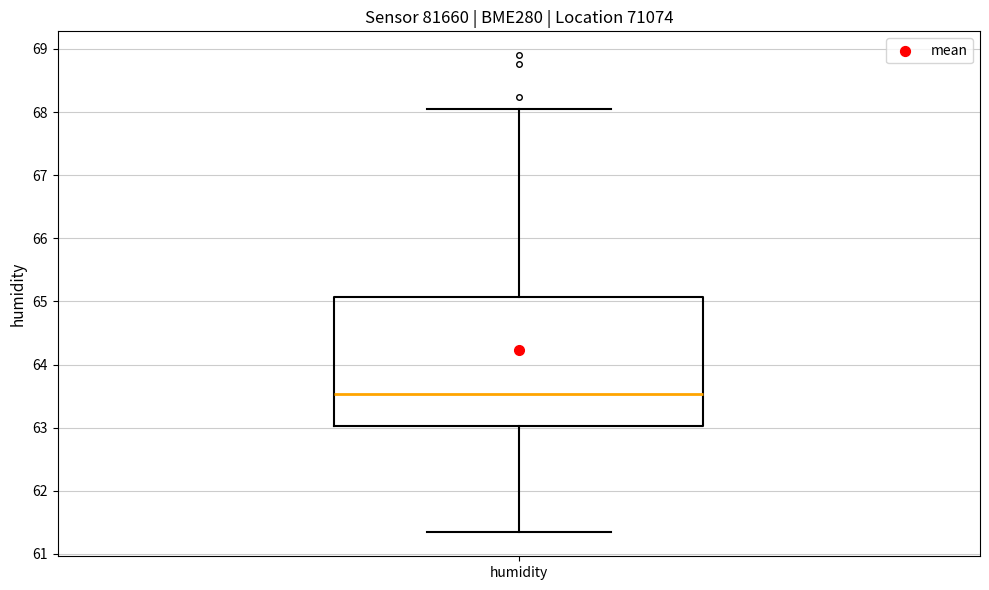

Read this box plot against the y-axis: the position of the median line, the range covered by the box, and the ends of both whiskers. The values are not printed on the chart, so give them approximately, as read against the axis.

median 63.5, box 63.0 to 65.1, whiskers 61.3 to 68.1